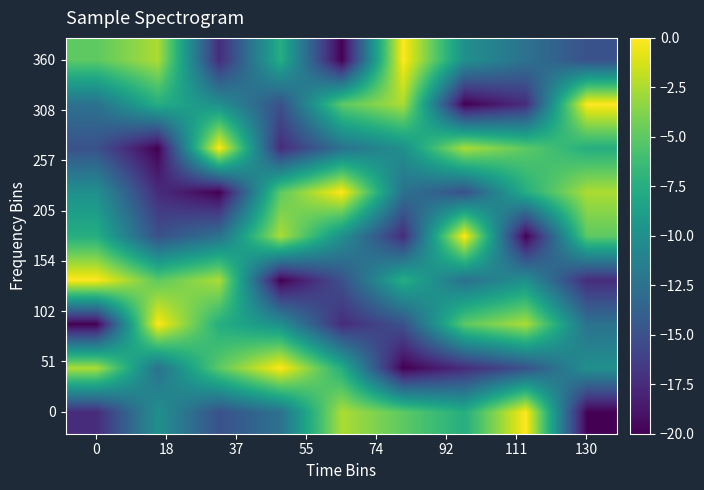

At how many categories does at least one series exceed -3?

9